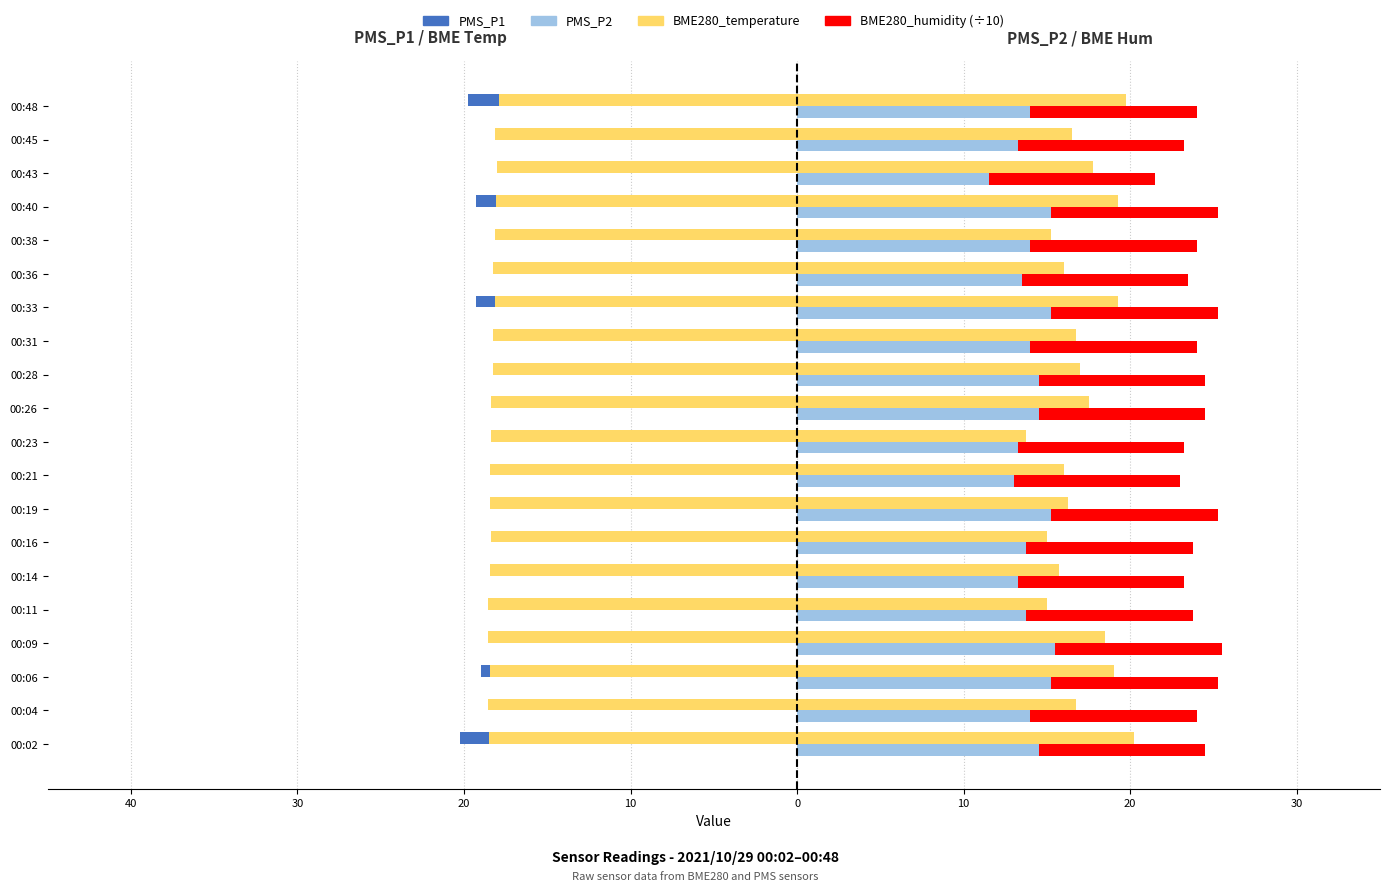

What is the average value of the PMS_P1 series?

-17.1